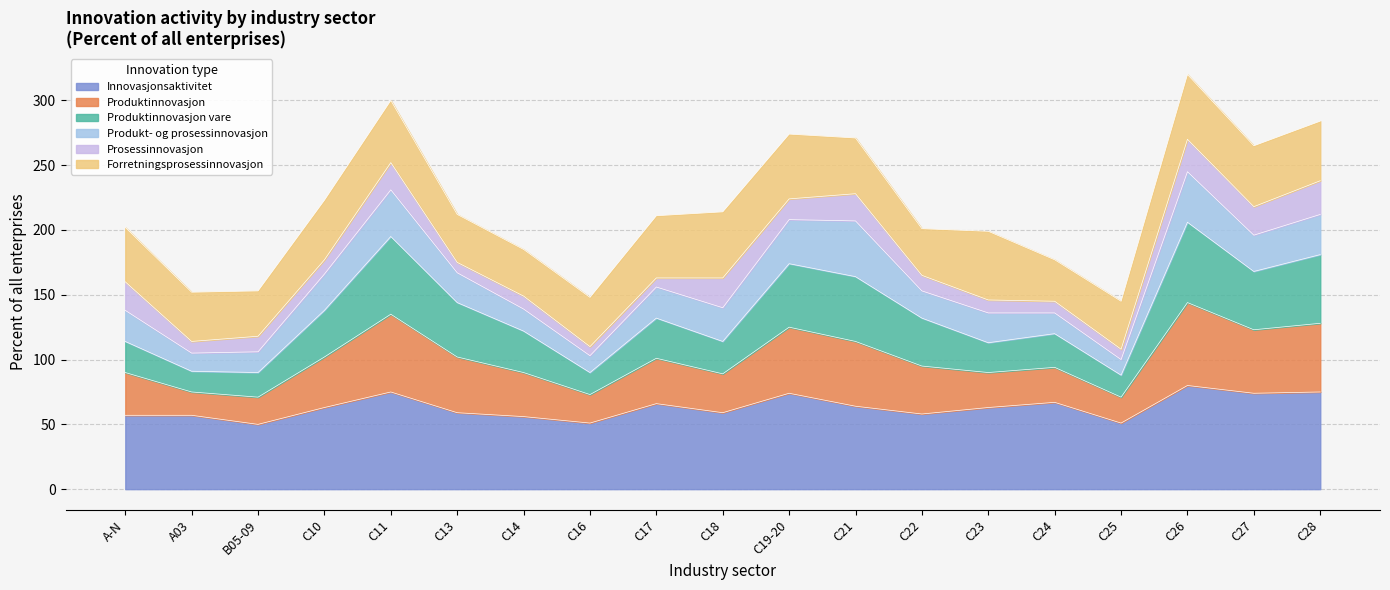

What is the minimum value for Innovasjonsaktivitet?

50